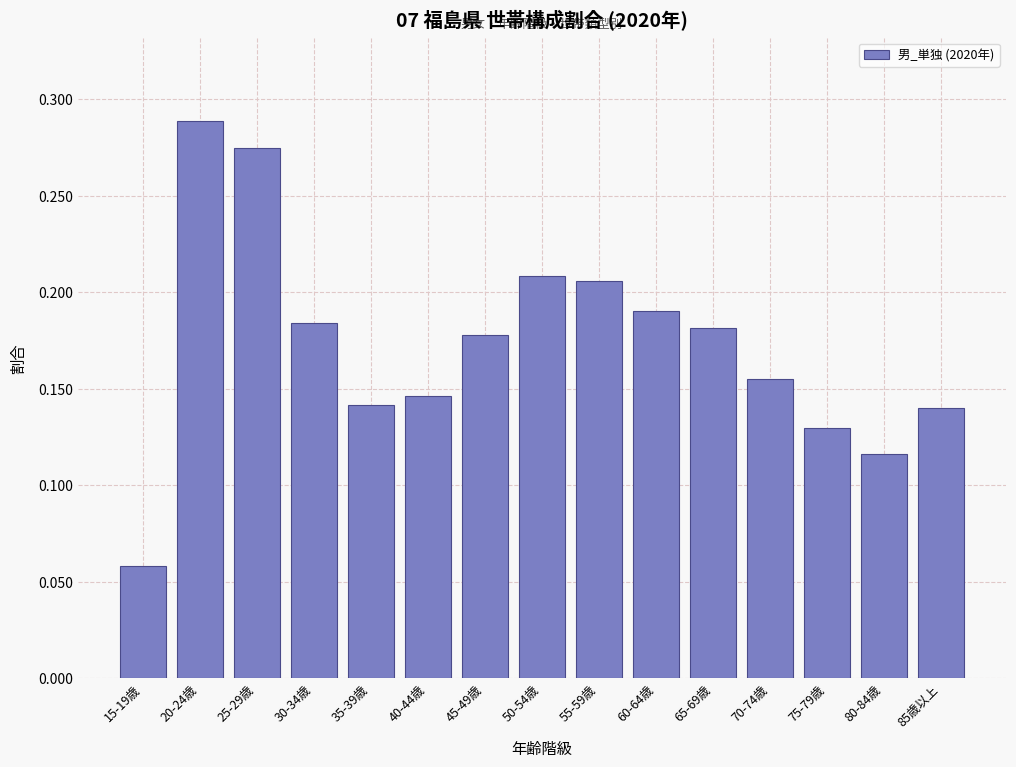

The value at 50-54歳 is 0.4. True or false?

False